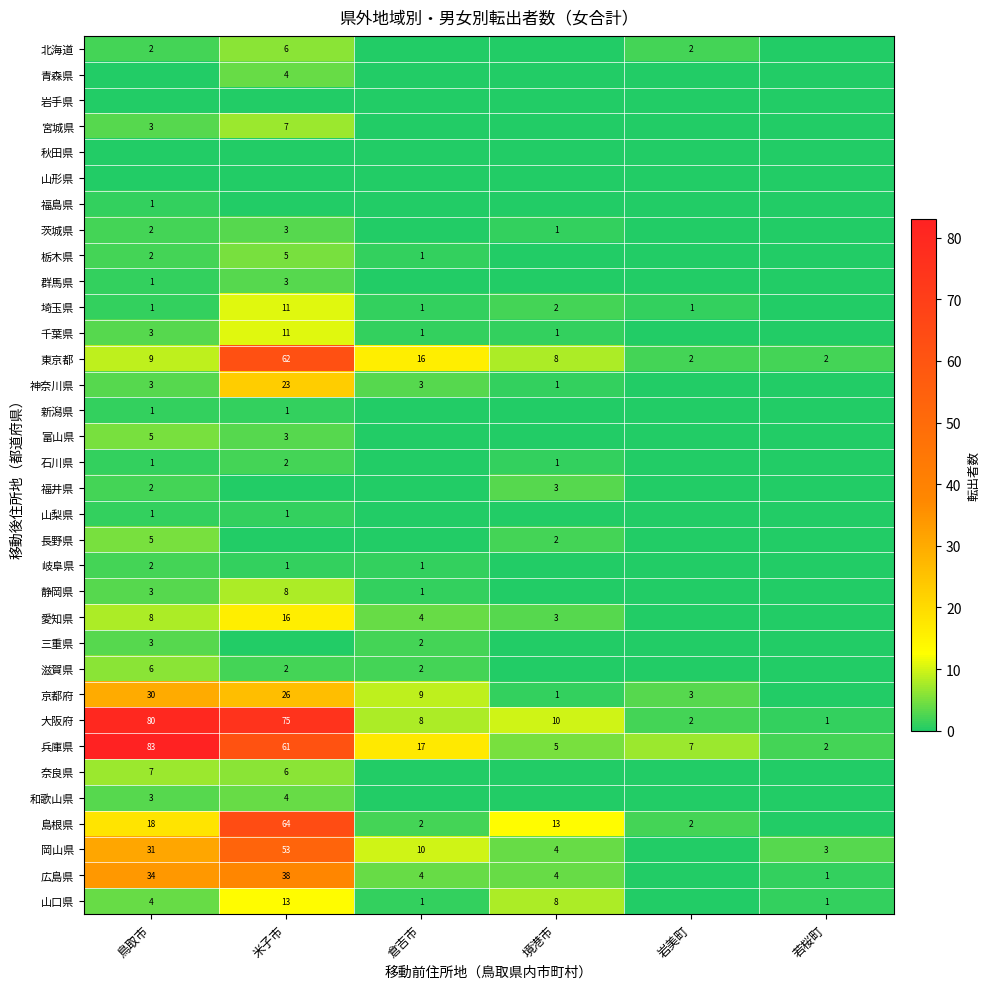

What value does the 兵庫県 series have at 倉吉市, to the nearest 5?

15